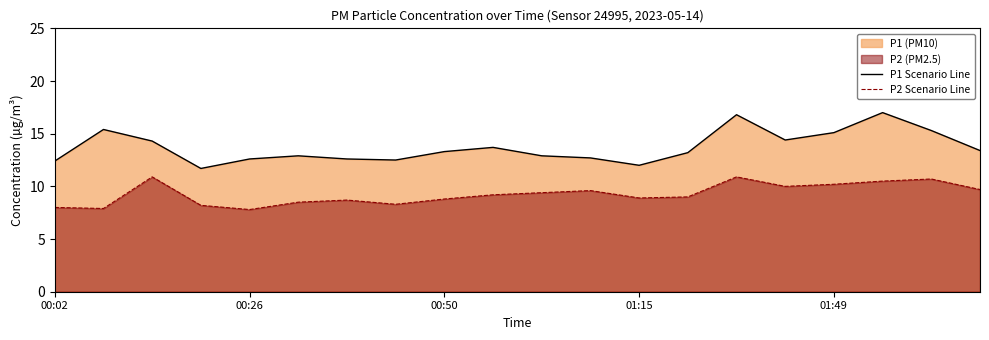

How many data points in P2 Scenario Line are less than 9?

9